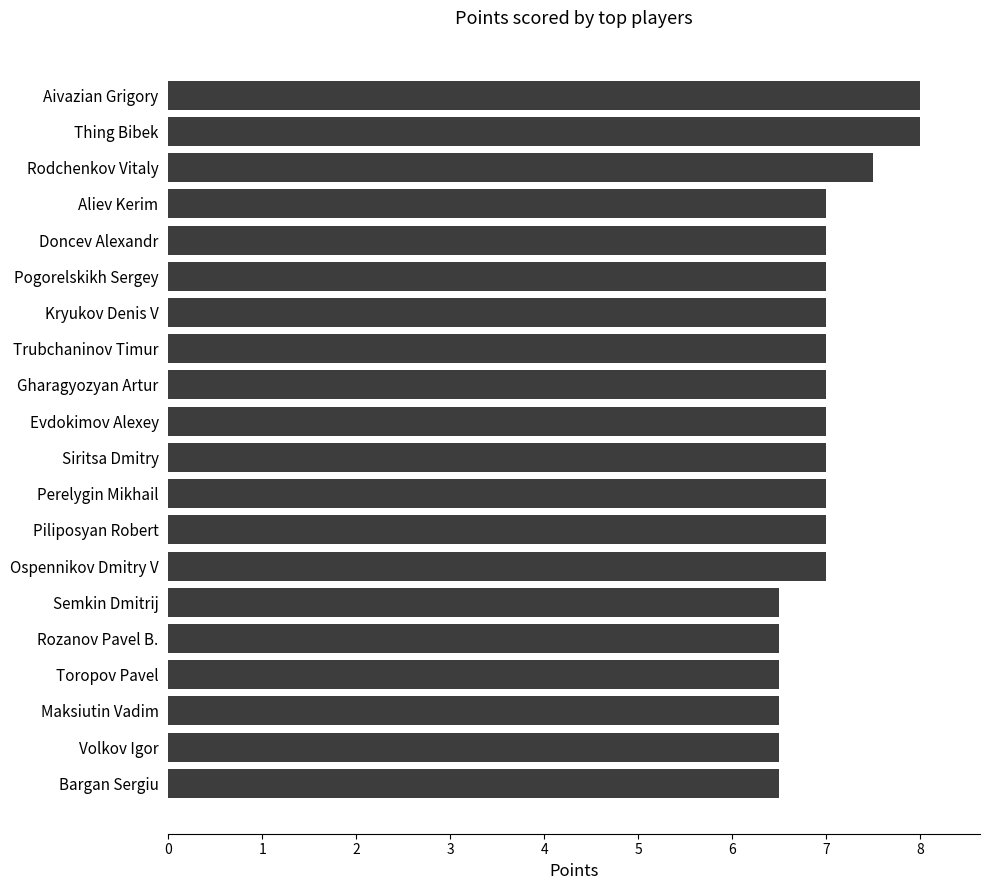

What is the greatest value displayed?

8.0